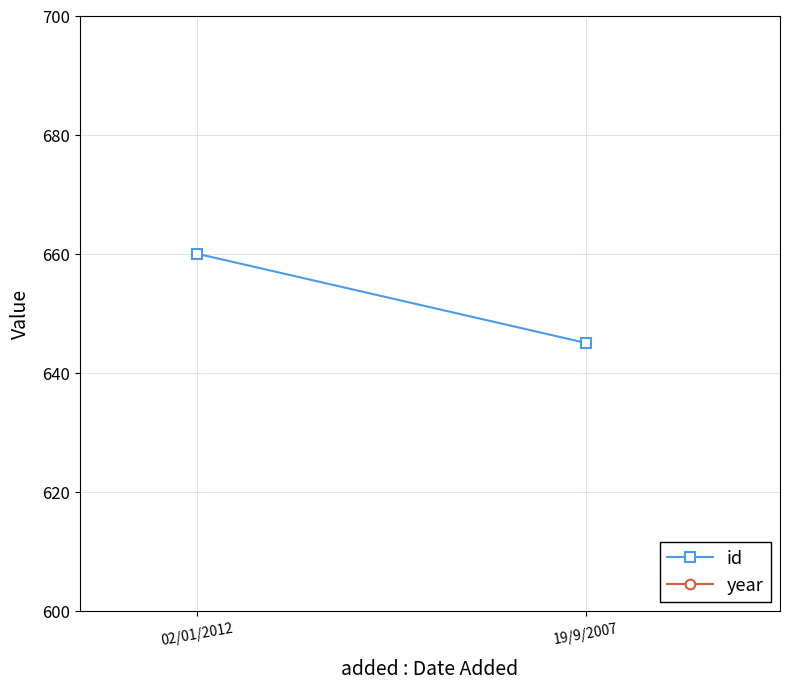

The id series shows 919 at 02/01/2012. True or false?

False